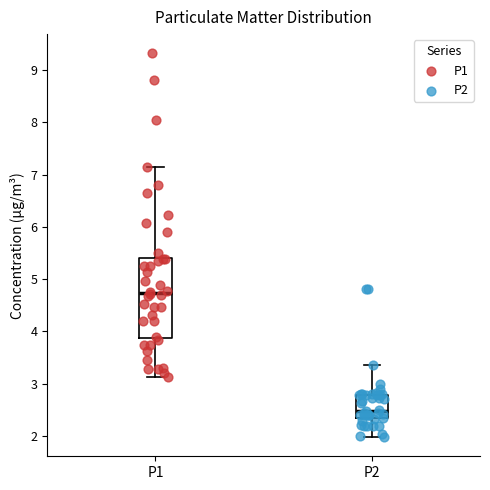

Where is the upper edge of the box for P2 on the y-axis? The values are not printed on the chart, so give them approximately, as read against the axis.

2.8